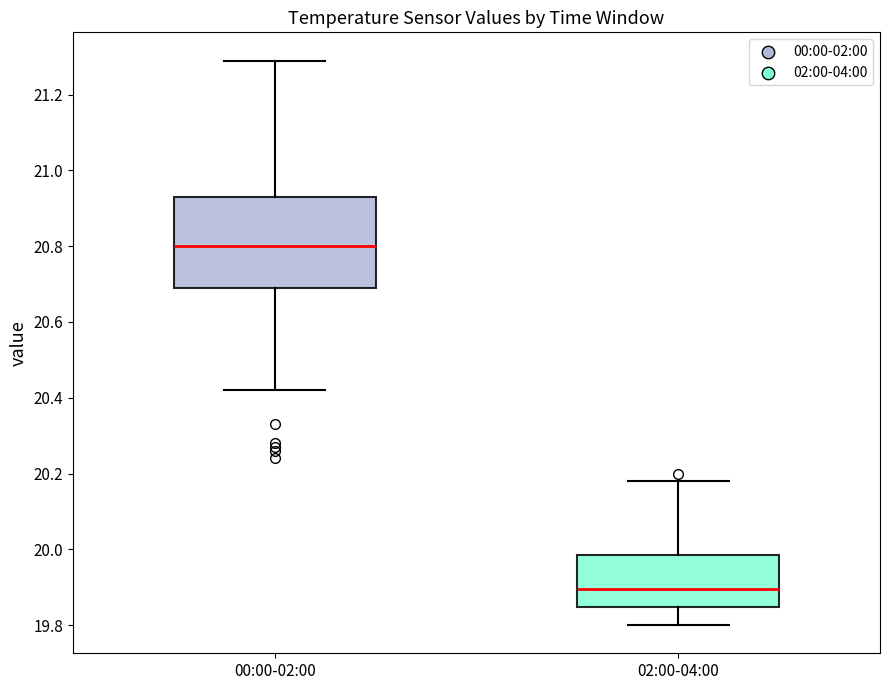

Which box is the tallest, from its lower edge to its upper edge?

00:00-02:00